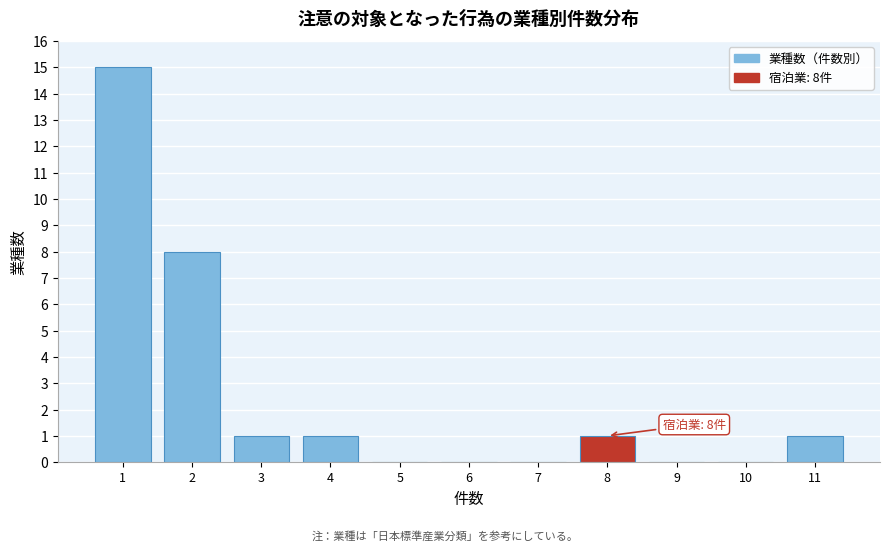

Reading right to left, extract all data points from this chart.

11=1	10=0	9=0	8=1	7=0	6=0	5=0	4=1	3=1	2=8	1=15